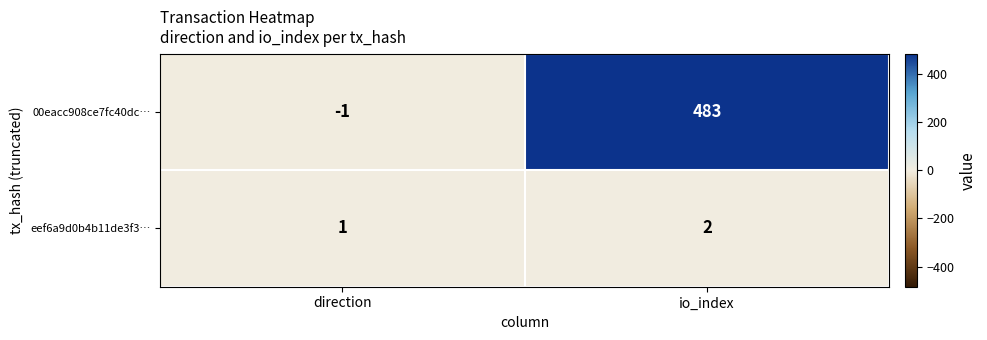

What is the difference between the highest and lowest values at io_index?

481